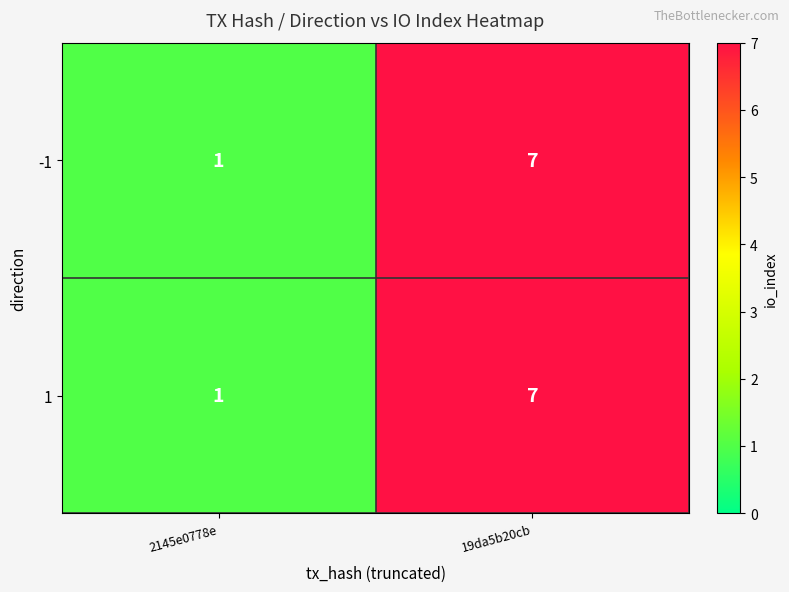

Reading left to right, extract all data points from this chart.

-1: 1	7
1: 1	7